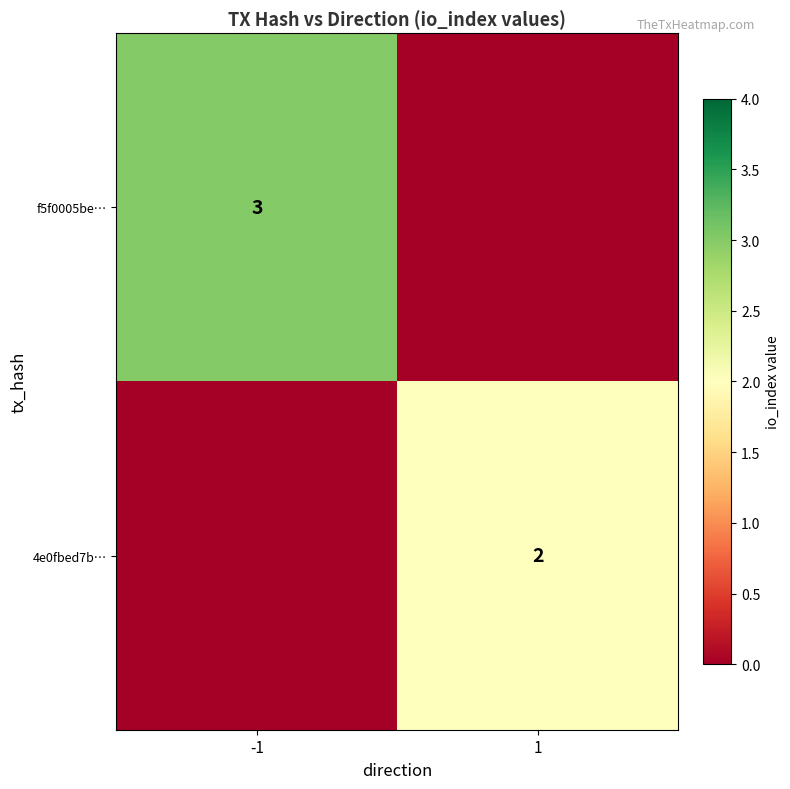

True or false: f5f0005be… has a value of 3 at -1.

True